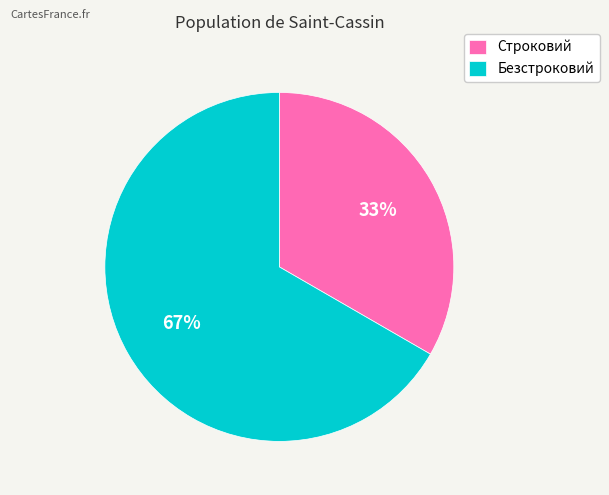

Which has a higher value, Строковий or Безстроковий?

Безстроковий